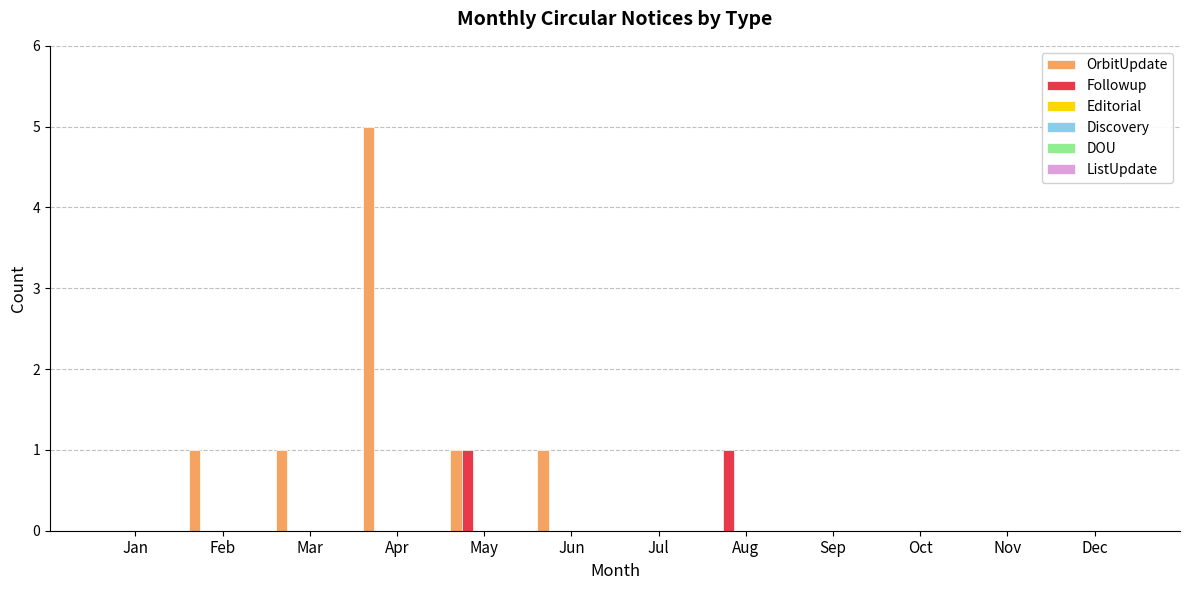

What is the maximum value shown in the chart?

5